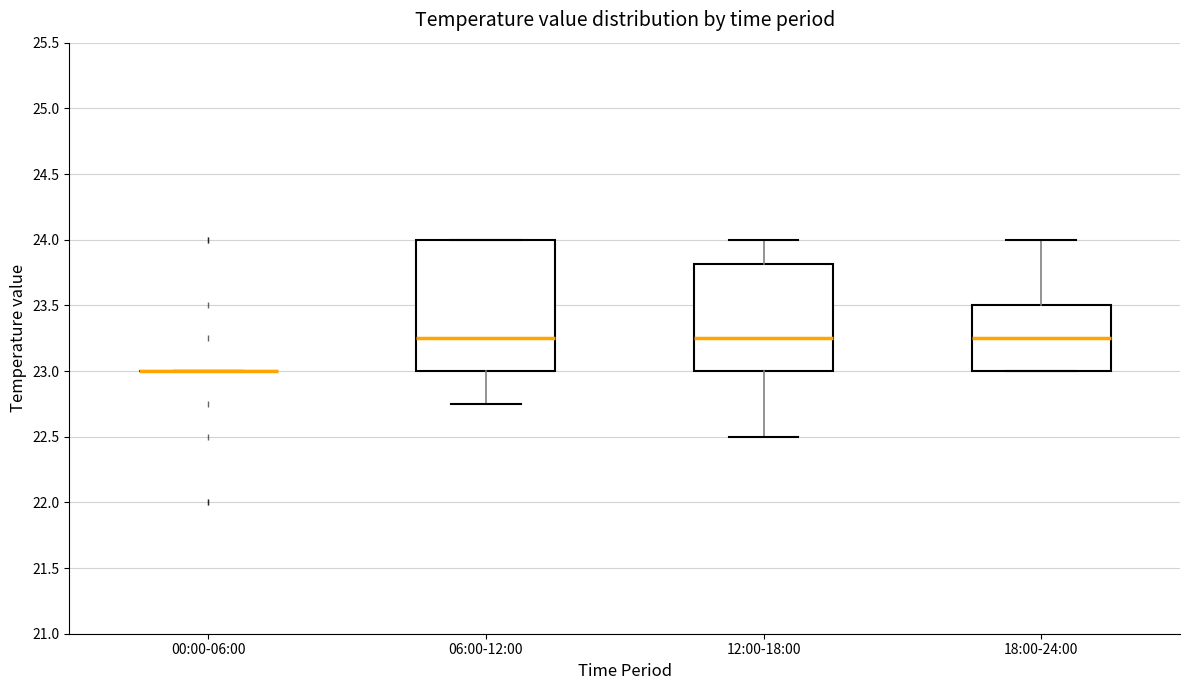

Reading left to right, transcribe this box plot: for each box, give where its median line is, the range the box spans, and where its two whiskers end, as read against the y-axis. The values are not printed on the chart, so give them approximately, as read against the axis.

00:00-06:00: box collapsed to a line at 23.00, whiskers 23.00 to 23.00
06:00-12:00: median 23.25, box 23.00 to 24.00, whiskers 22.75 to 24.00
12:00-18:00: median 23.25, box 23.00 to 23.80, whiskers 22.50 to 24.00
18:00-24:00: median 23.25, box 23.00 to 23.50, whiskers 23.00 to 24.00